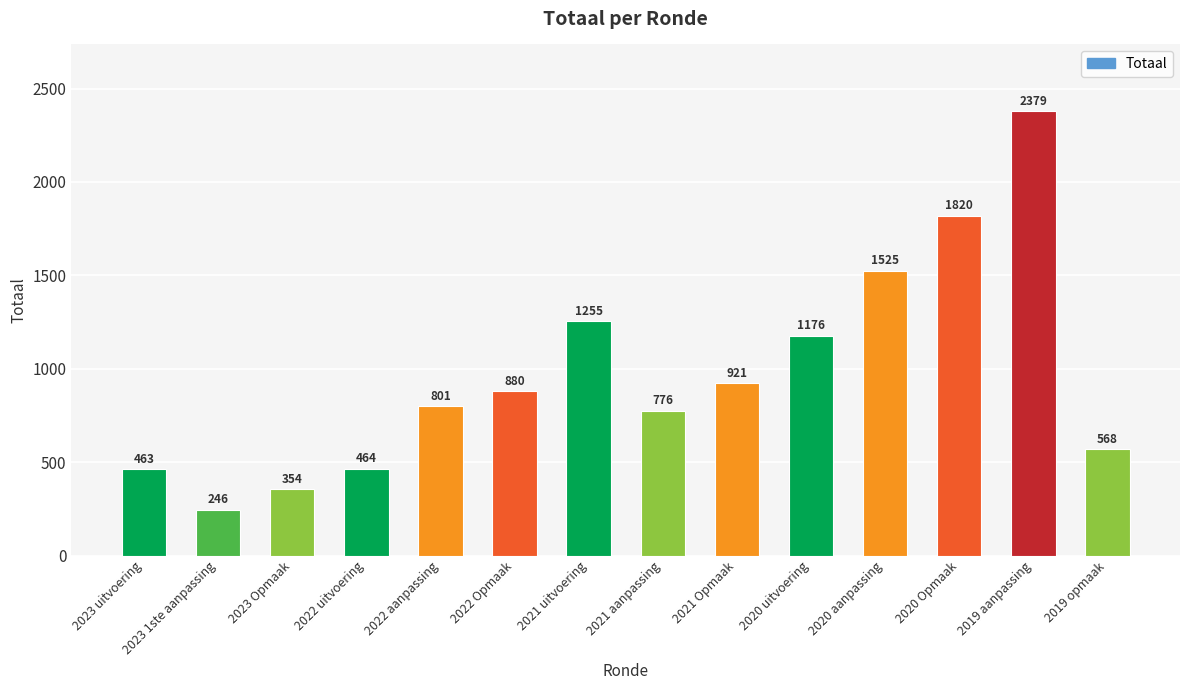

What is the sum of the values at 2020 aanpassing and 2022 aanpassing?

2326